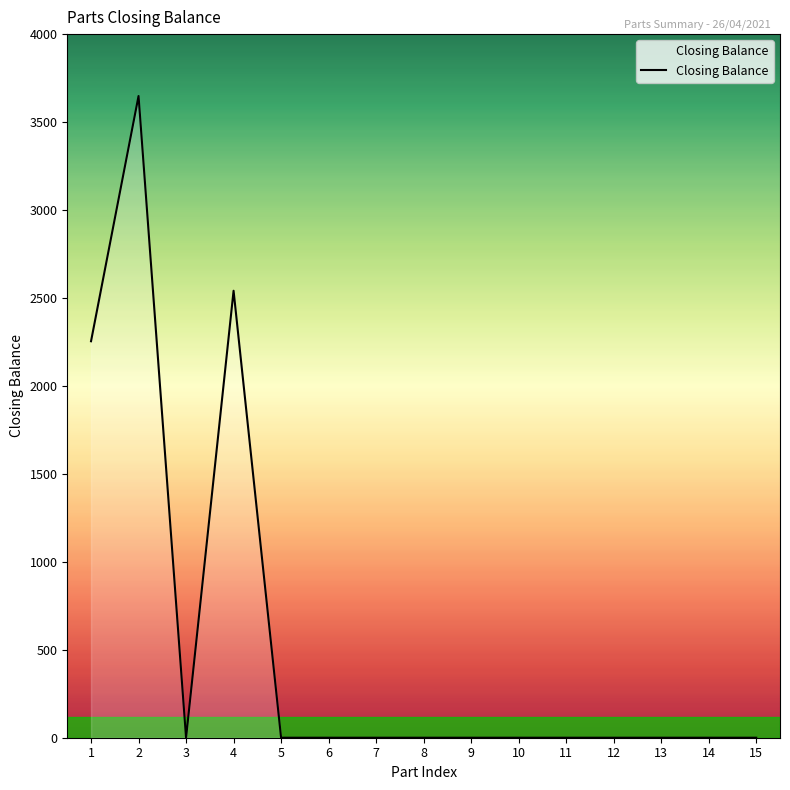

What is the approximate value at 1, to the nearest 10?

2250